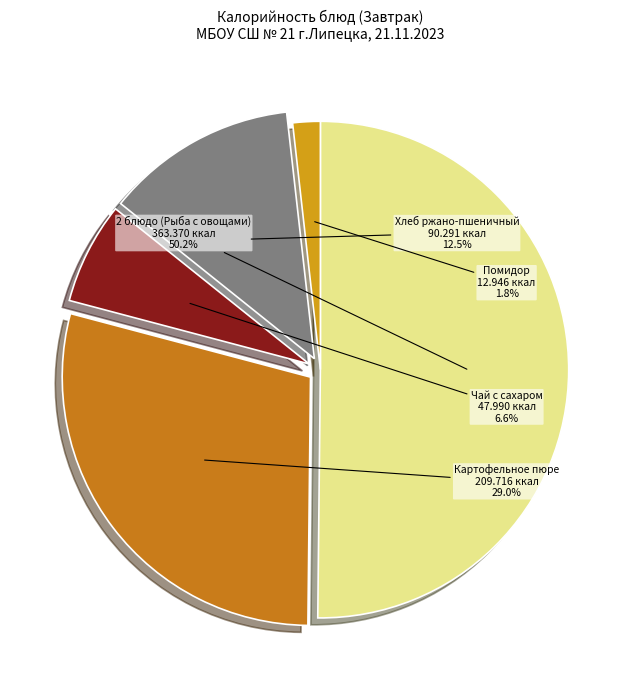

Between Хлеб ржано-пшеничный and 2 блюдо (Рыба с овощами), which is larger?

2 блюдо (Рыба с овощами)